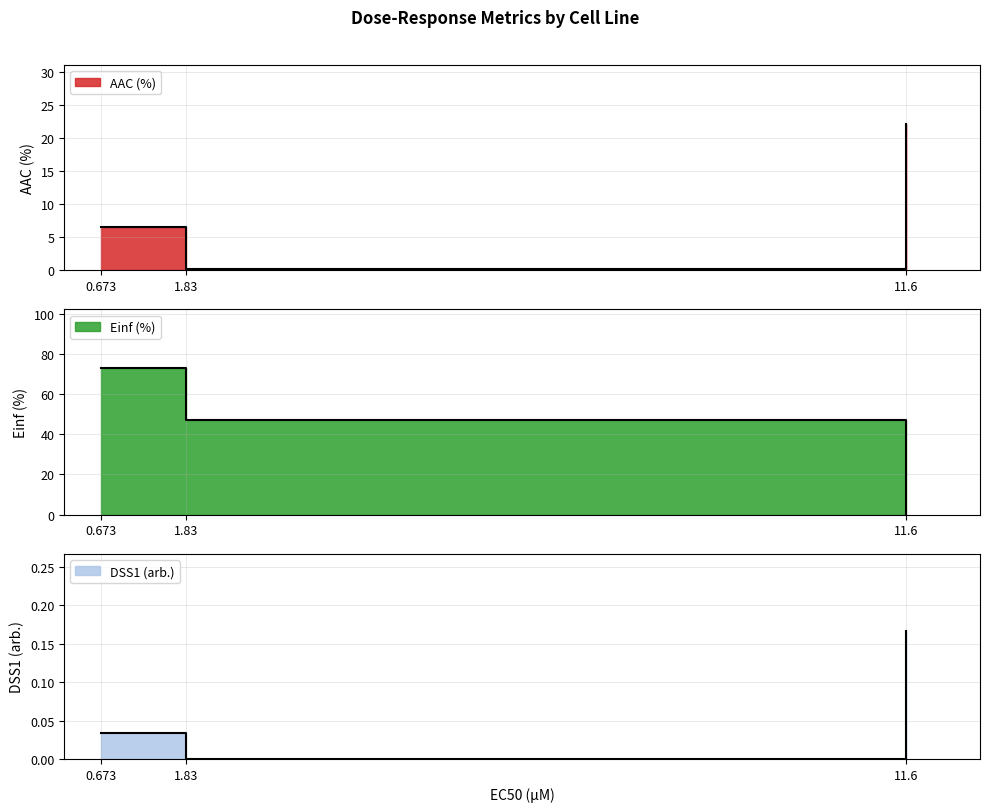

True or false: DSS1 (arb.) has a value of 0.1 at 0.673.

False